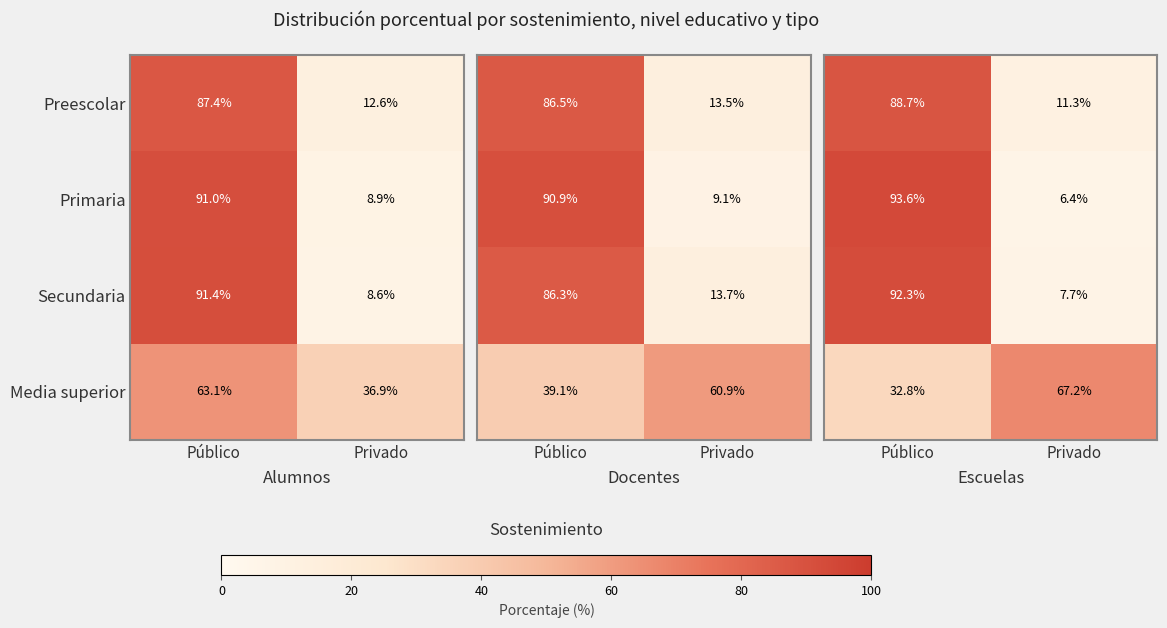

Is the value of Media superior at Público greater than the value of Primaria at Privado?

Yes